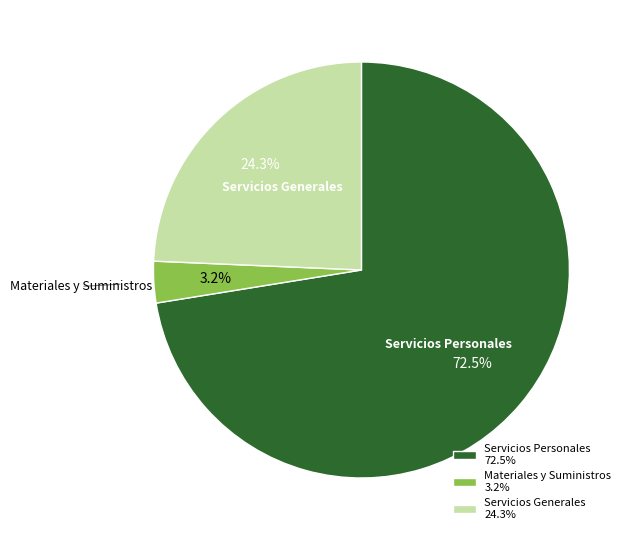

What is the largest slice in the pie chart?

Servicios Personales